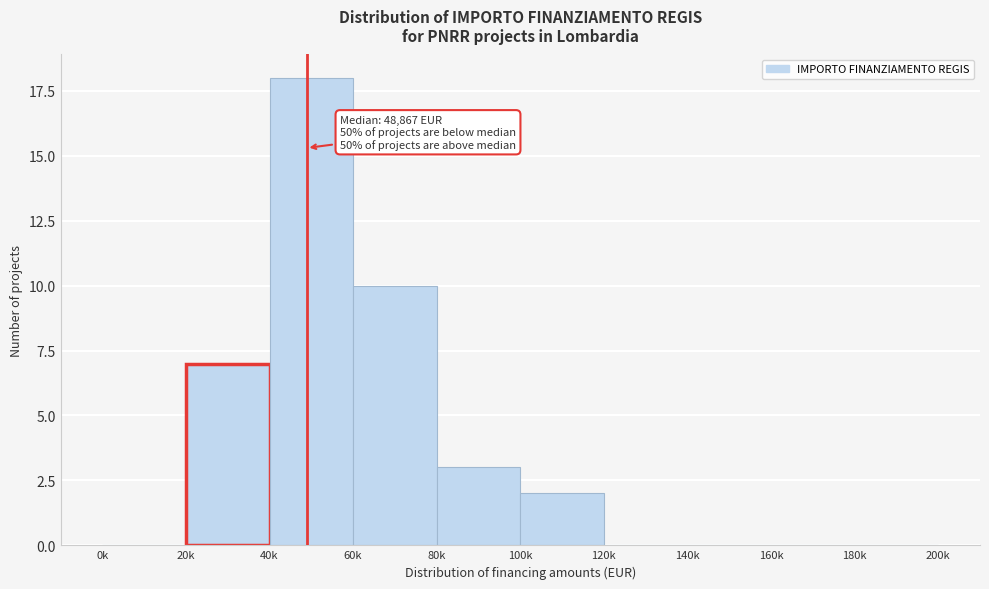

Reading left to right, transcribe all the data shown in this chart.

0k=0	20k=7	40k=18	60k=10	80k=3	100k=2	120k=0	140k=0	160k=0	180k=0